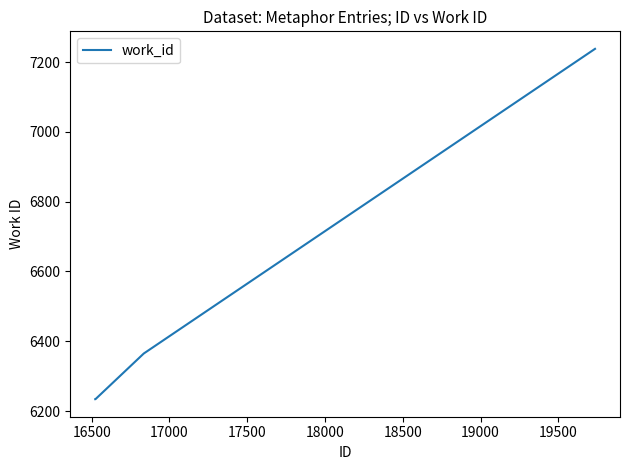

What is the difference between the maximum and minimum values?

1004